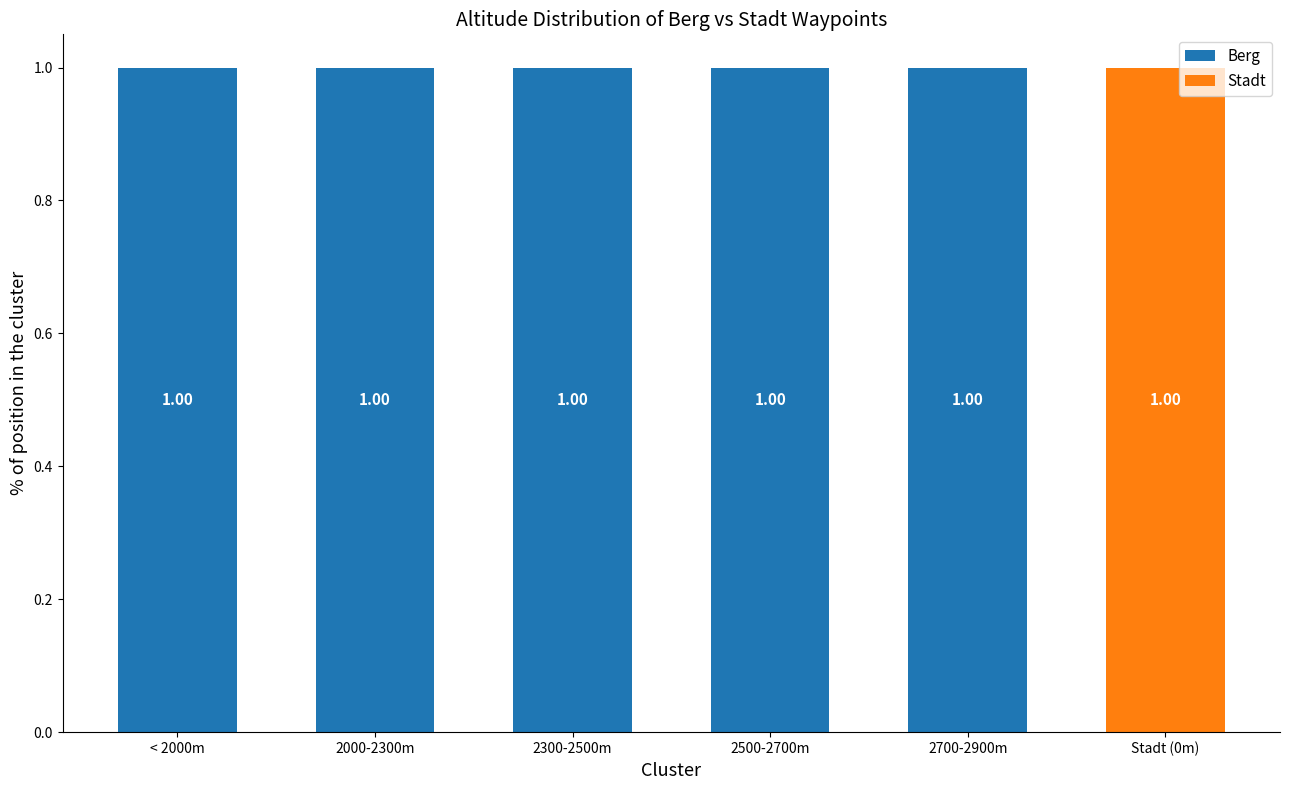

Does the chart contain stacked bars?

Yes